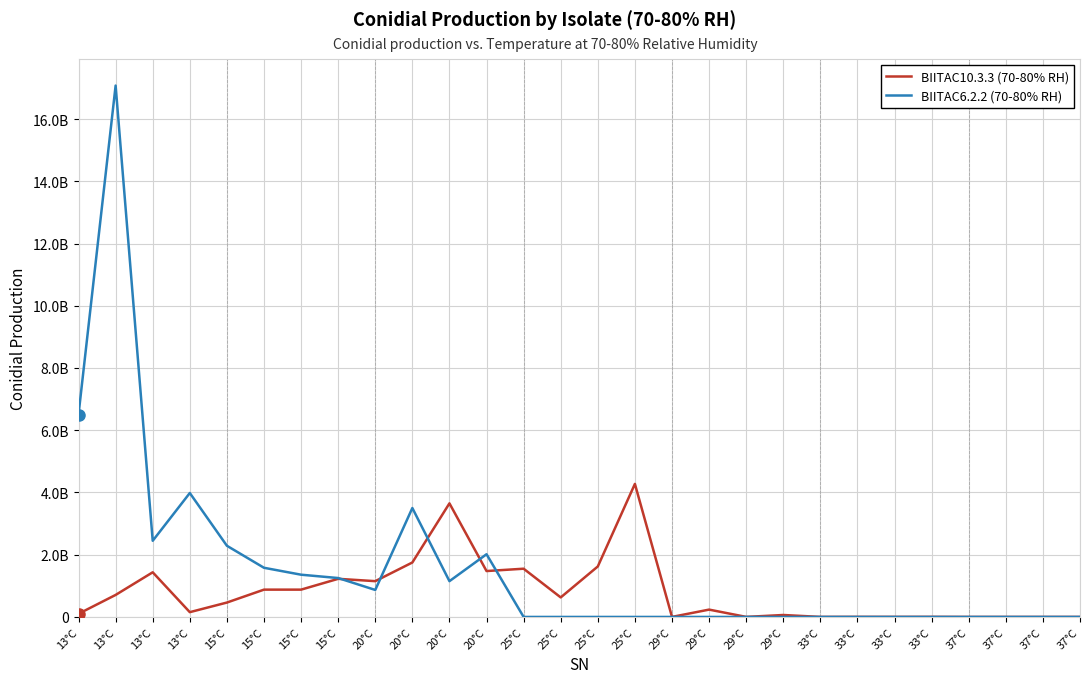

Is this an area chart (filled region under the line)?

No